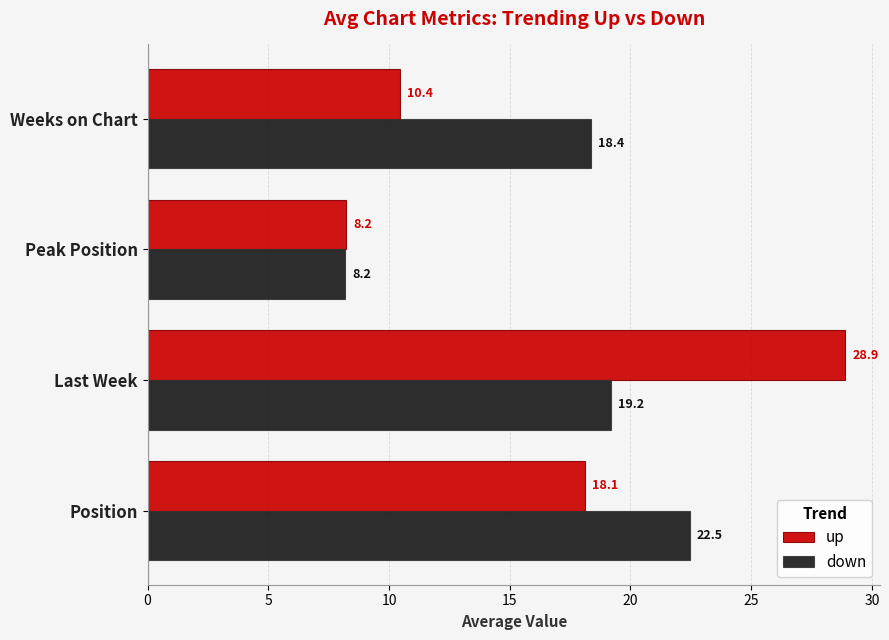

List the series in order of their overall mean, highest first.

down, up